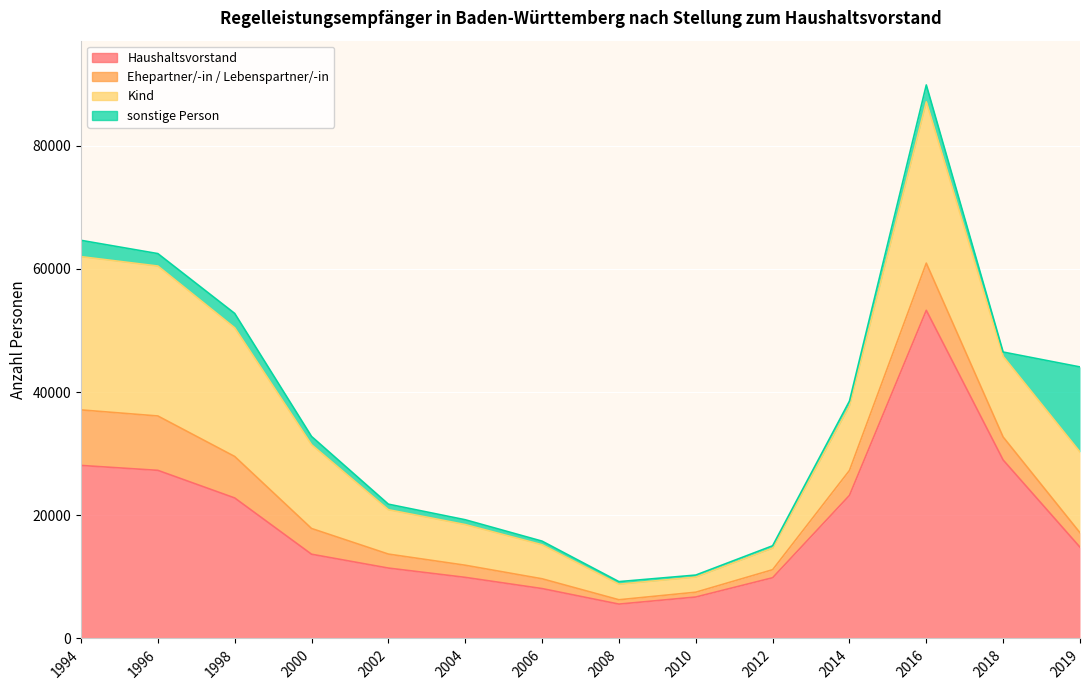

True or false: sonstige Person and Haushaltsvorstand intersect in this chart.

False